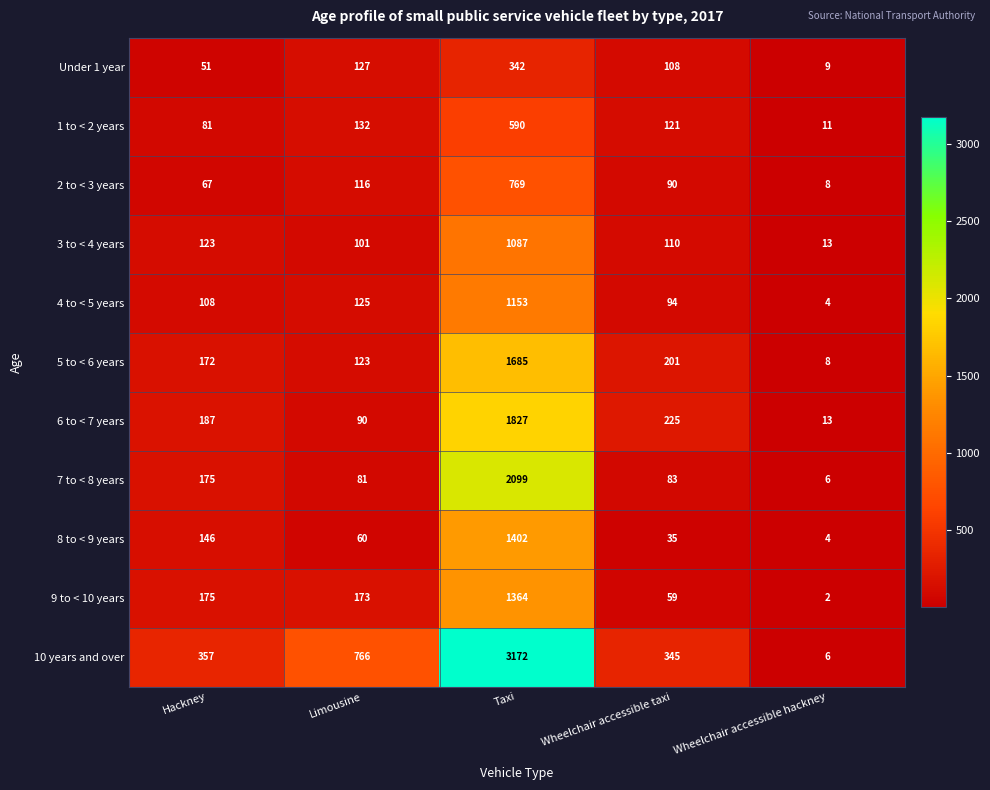

What is the sum of the 3 to < 4 years values at Limousine and Taxi?

1188